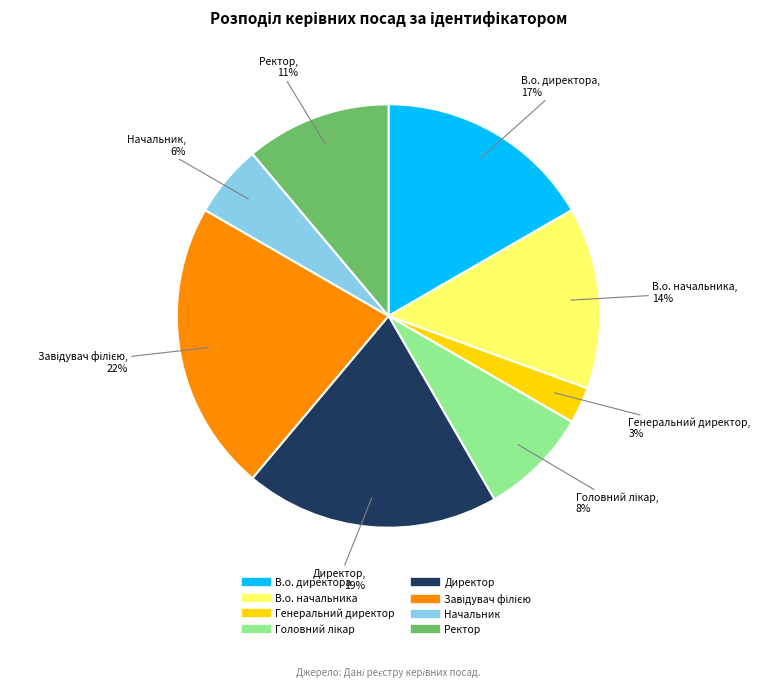

Does В.о. начальника account for over 50% of the chart?

No